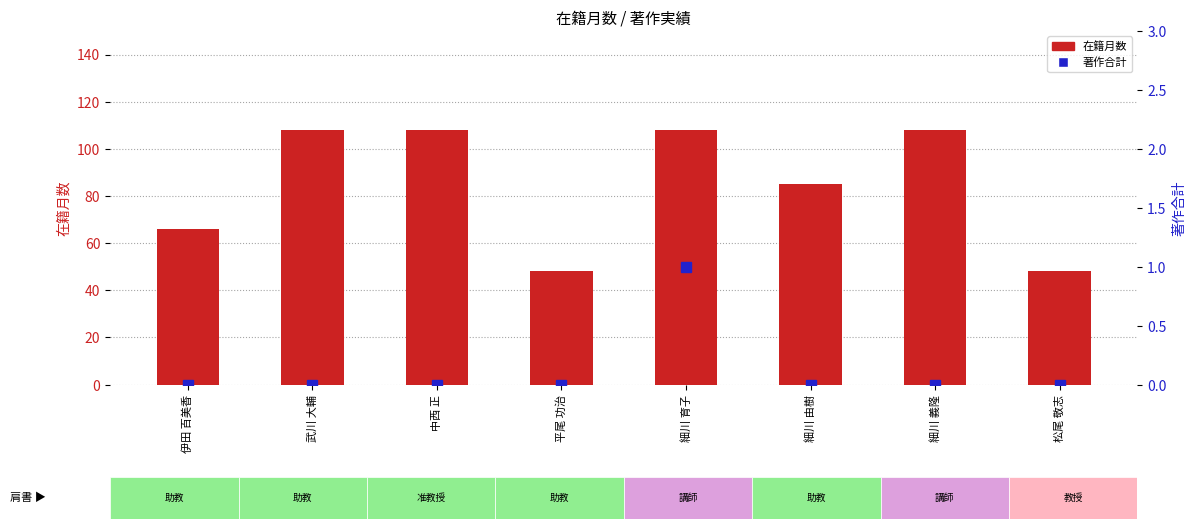

Count the number of data series in this chart.

2